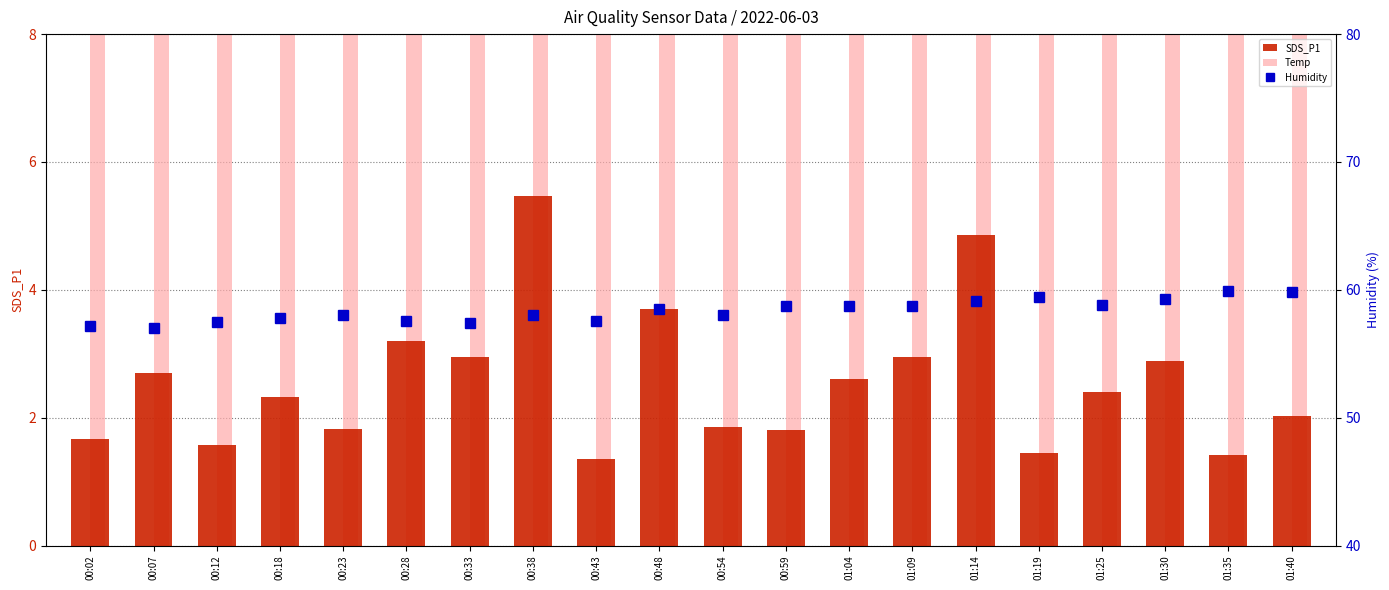

The value of SDS_P1 at 00:12 is 1.6. True or false?

True